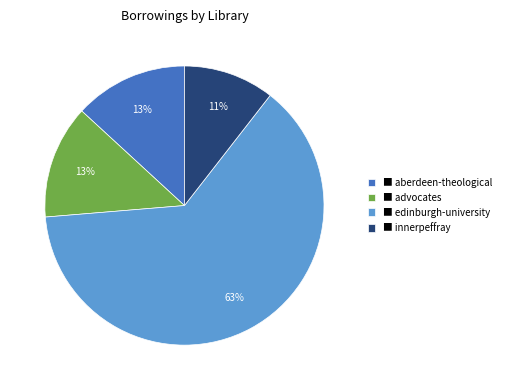

Is the sum of ■ aberdeen-theological and ■ innerpeffray greater than half?

No